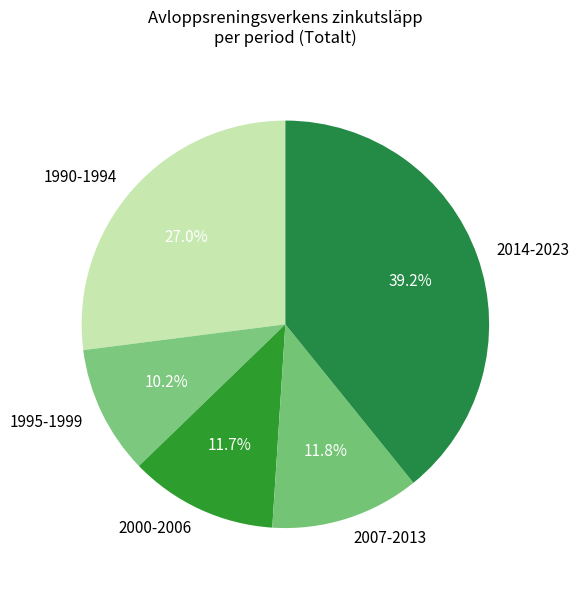

What is the ratio of the value at 2014-2023 to the value at 1990-1994?

1.5